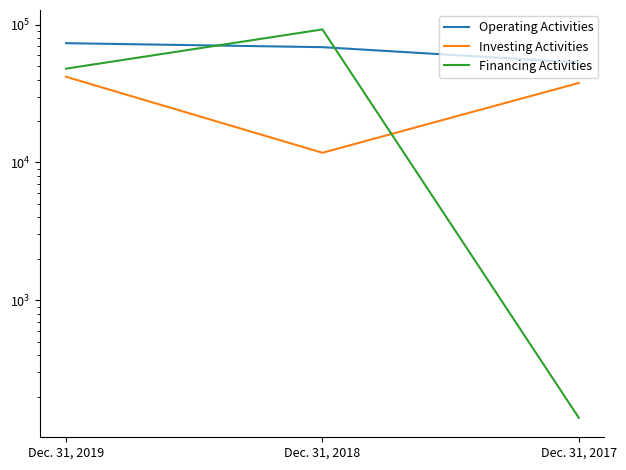

What are all the series names shown in the legend?

Operating Activities, Investing Activities, Financing Activities